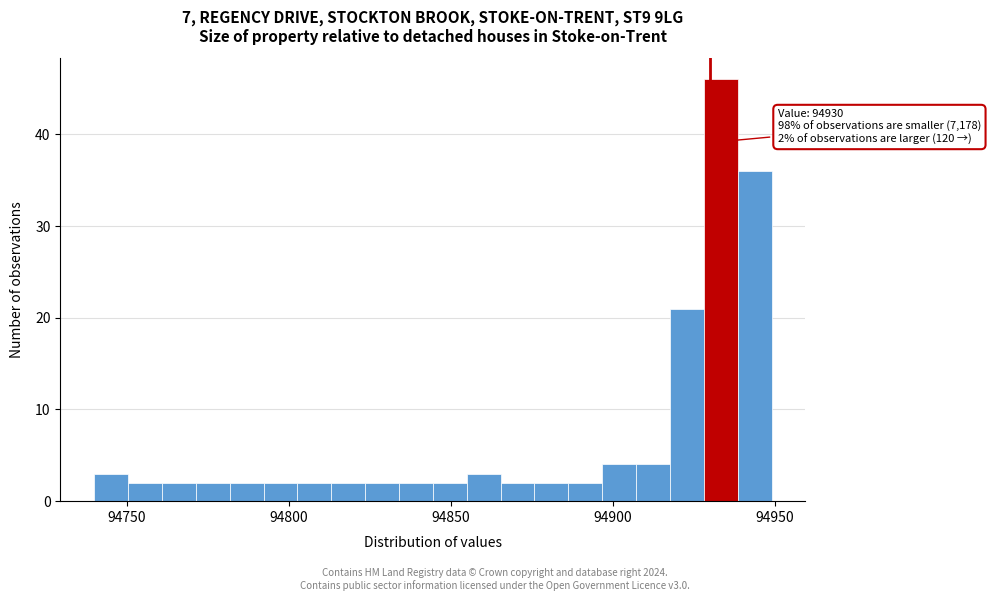

Around what value on the x-axis is the tallest bar? Give the approximate position of its centre, as read against the axis.

94935